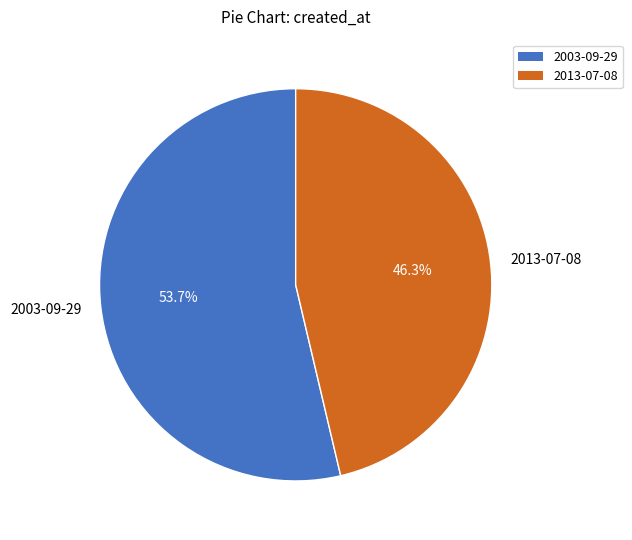

What is the smallest slice in the pie chart?

2013-07-08